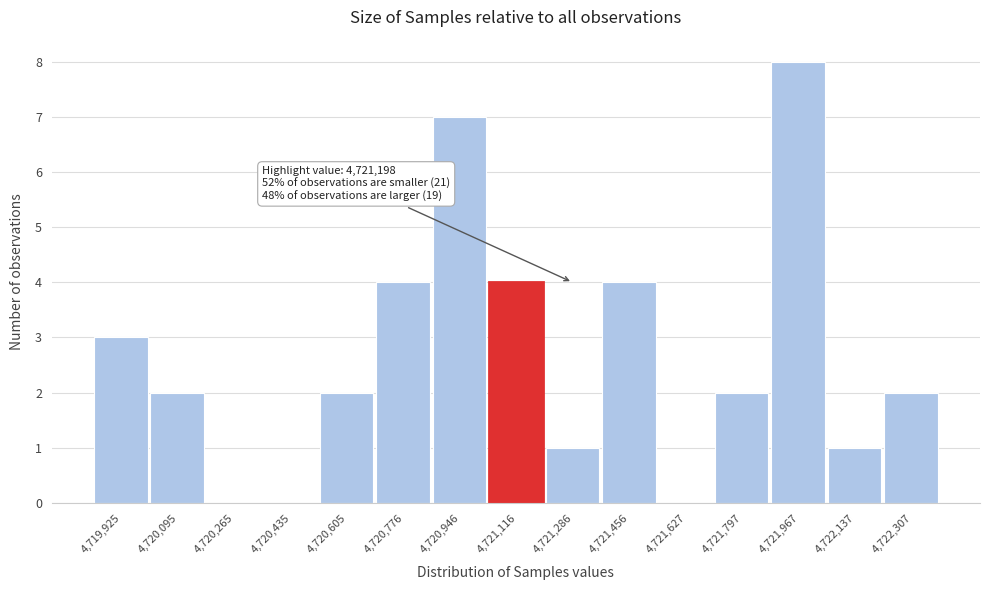

Over which range of the x-axis is the bar tallest?

4721880 to 4722060